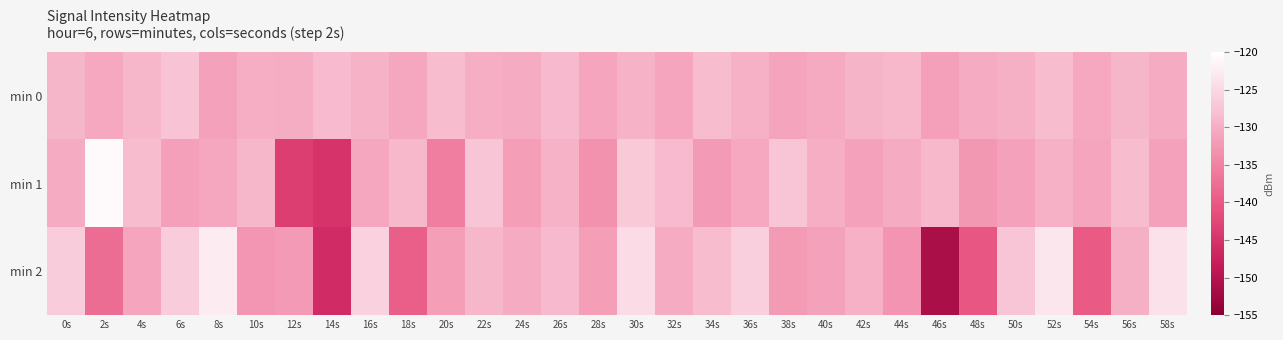

Count the number of categories in the chart.

30